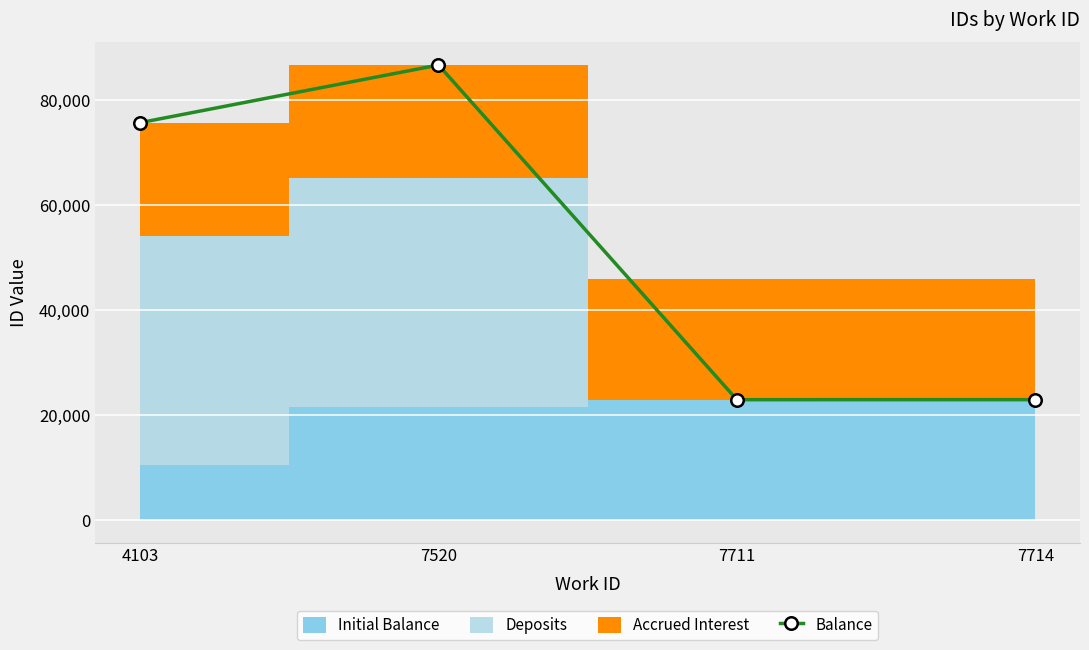

What is the change in value from 4103 to 7711?

-52761